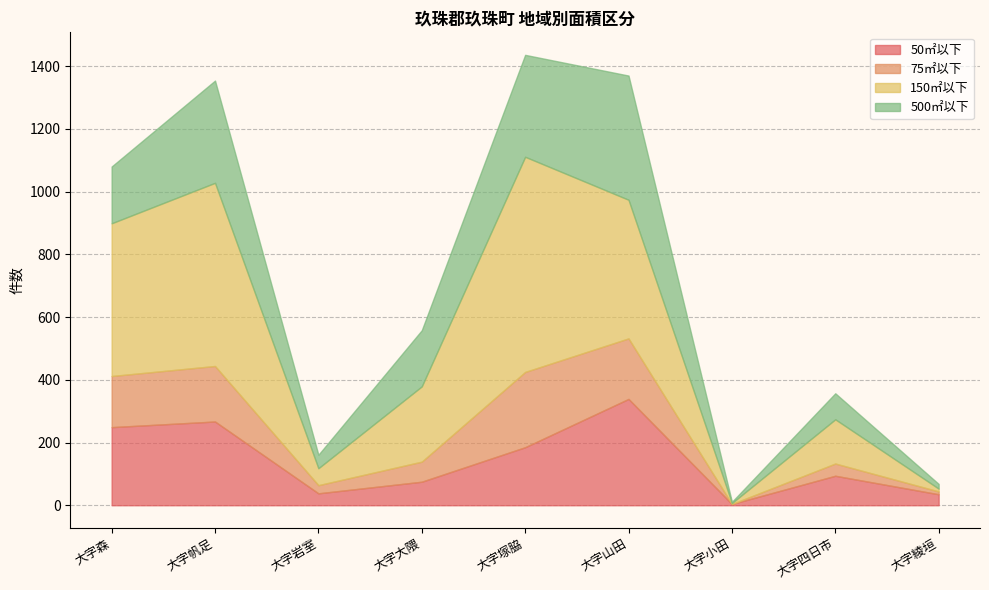

Reading left to right, extract all data points from this chart.

50㎡以下: 249	267	38	75	185	339	4	94	35
75㎡以下: 163	177	26	64	240	193	0	39	9
150㎡以下: 487	584	54	240	686	442	3	141	9
500㎡以下: 181	326	43	179	325	396	4	83	15